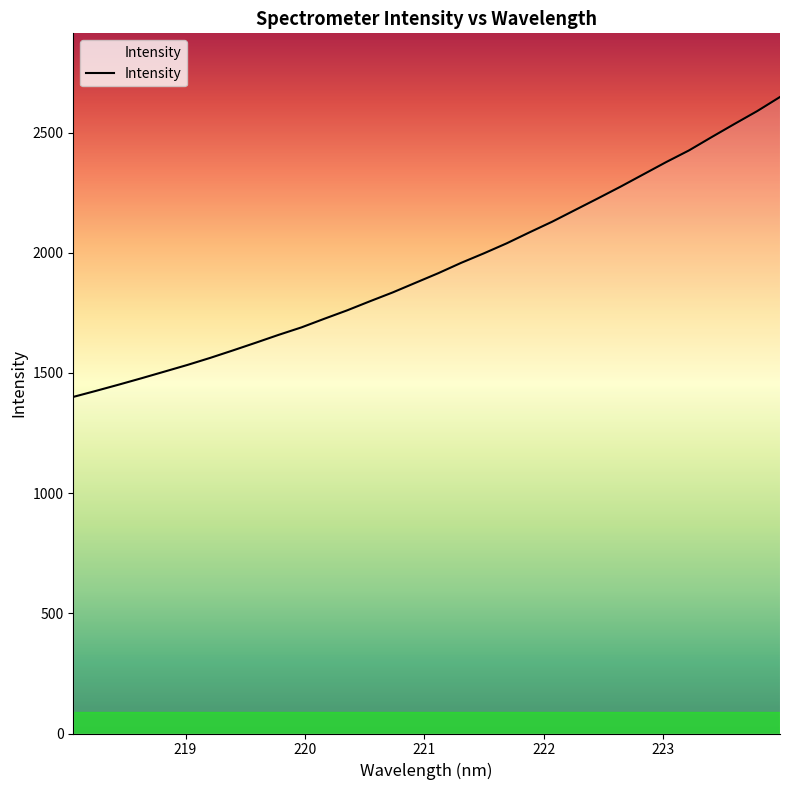

What is the difference between the maximum and minimum values?

1247.7